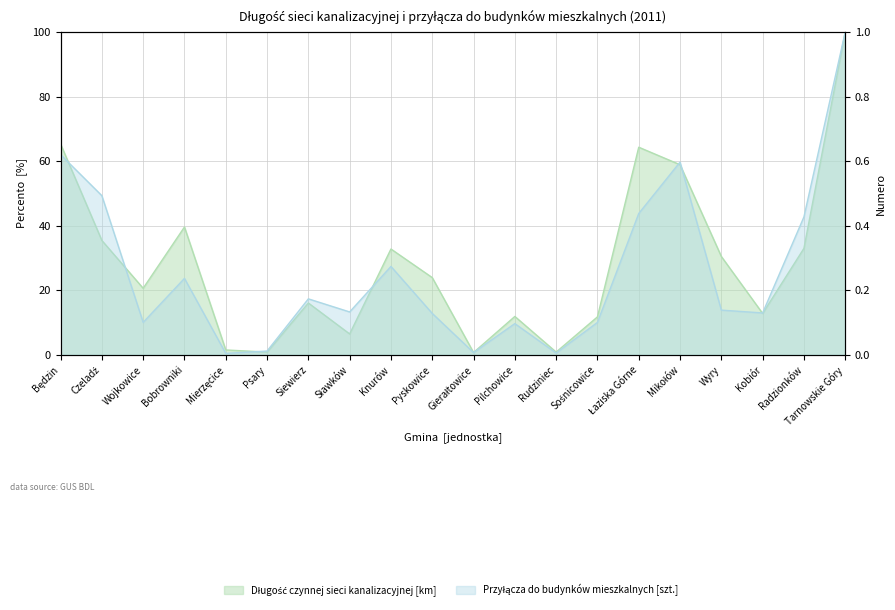

Which category has the lowest value across all series?

Mierzęcice